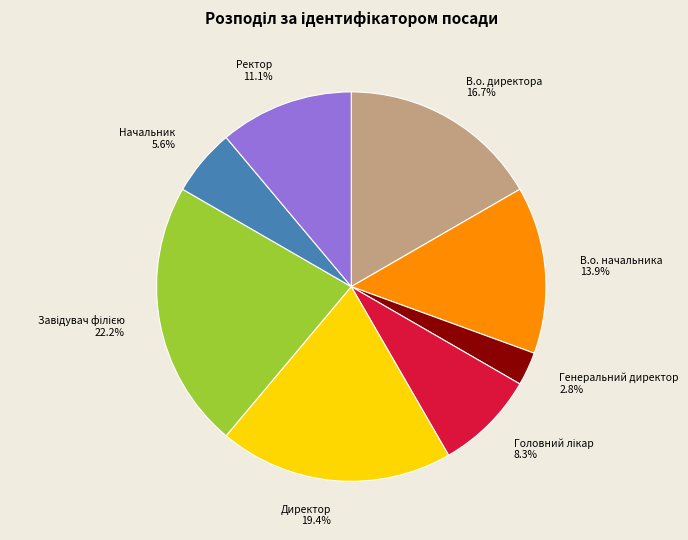

Which slice is the smallest?

Генеральний директор